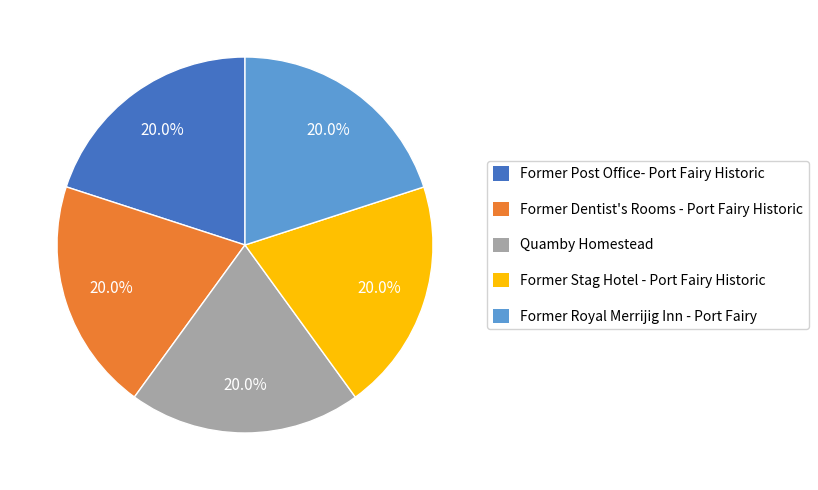

Does any single category account for the majority?

No